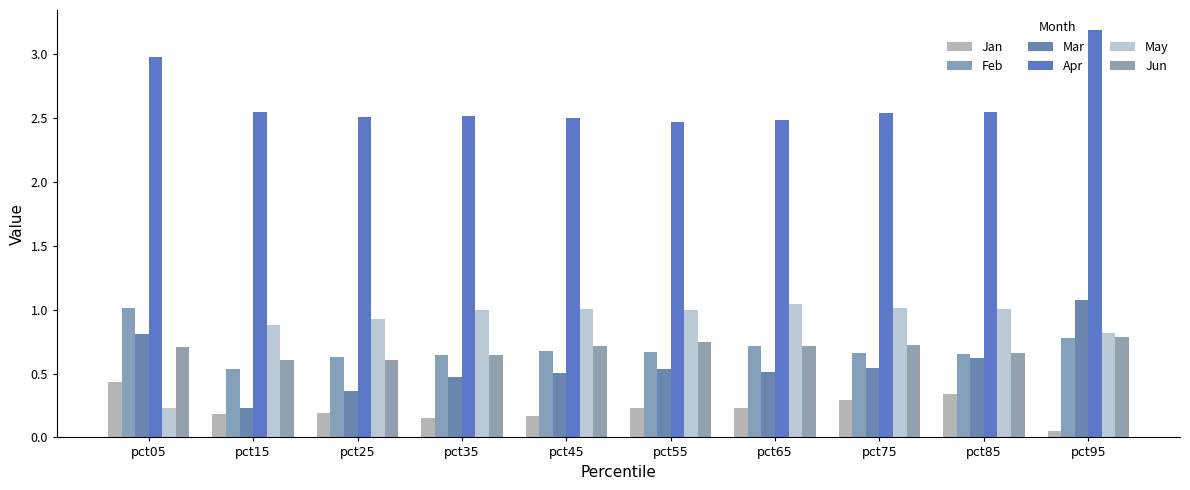

Reading left to right, extract all data points from this chart.

Jan: pct05=0.4	pct15=0.2	pct25=0.2	pct35=0.2	pct45=0.2	pct55=0.2	pct65=0.2	pct75=0.3	pct85=0.3	pct95=0.1
Feb: pct05=1.0	pct15=0.5	pct25=0.6	pct35=0.6	pct45=0.7	pct55=0.7	pct65=0.7	pct75=0.7	pct85=0.7	pct95=0.8
Mar: pct05=0.8	pct15=0.2	pct25=0.4	pct35=0.5	pct45=0.5	pct55=0.5	pct65=0.5	pct75=0.5	pct85=0.6	pct95=1.1
Apr: pct05=3.0	pct15=2.5	pct25=2.5	pct35=2.5	pct45=2.5	pct55=2.5	pct65=2.5	pct75=2.5	pct85=2.5	pct95=3.2
May: pct05=0.2	pct15=0.9	pct25=0.9	pct35=1.0	pct45=1.0	pct55=1.0	pct65=1.0	pct75=1.0	pct85=1.0	pct95=0.8
Jun: pct05=0.7	pct15=0.6	pct25=0.6	pct35=0.6	pct45=0.7	pct55=0.7	pct65=0.7	pct75=0.7	pct85=0.7	pct95=0.8